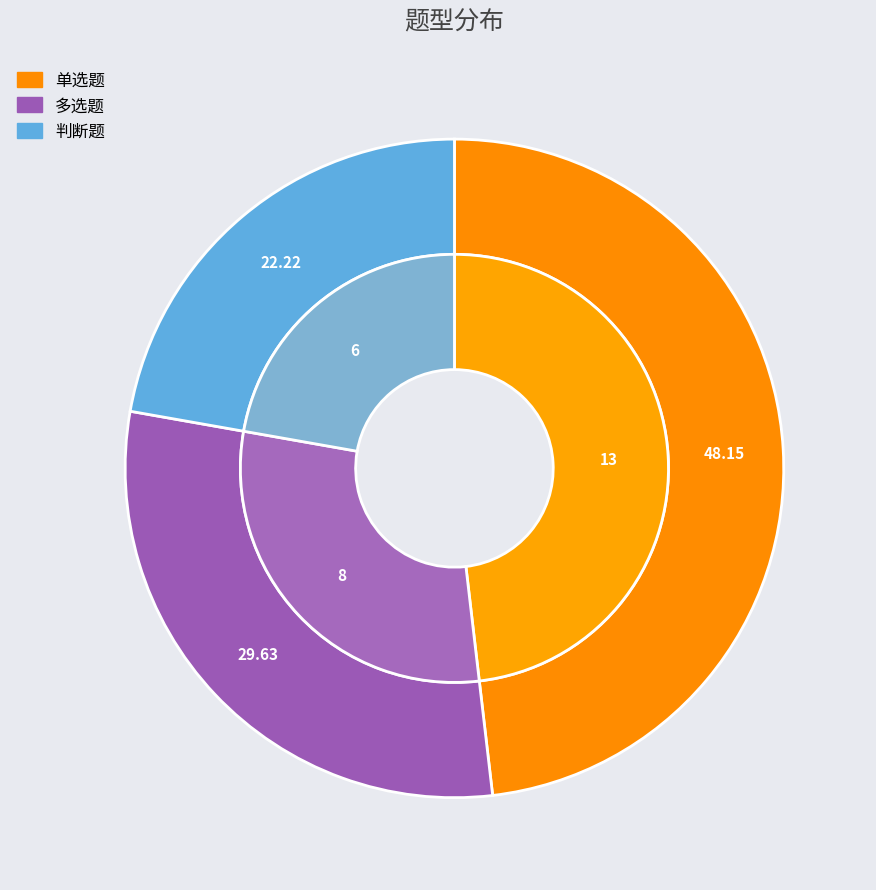

What percentage is the 多选题 slice, to the nearest percent?

30%